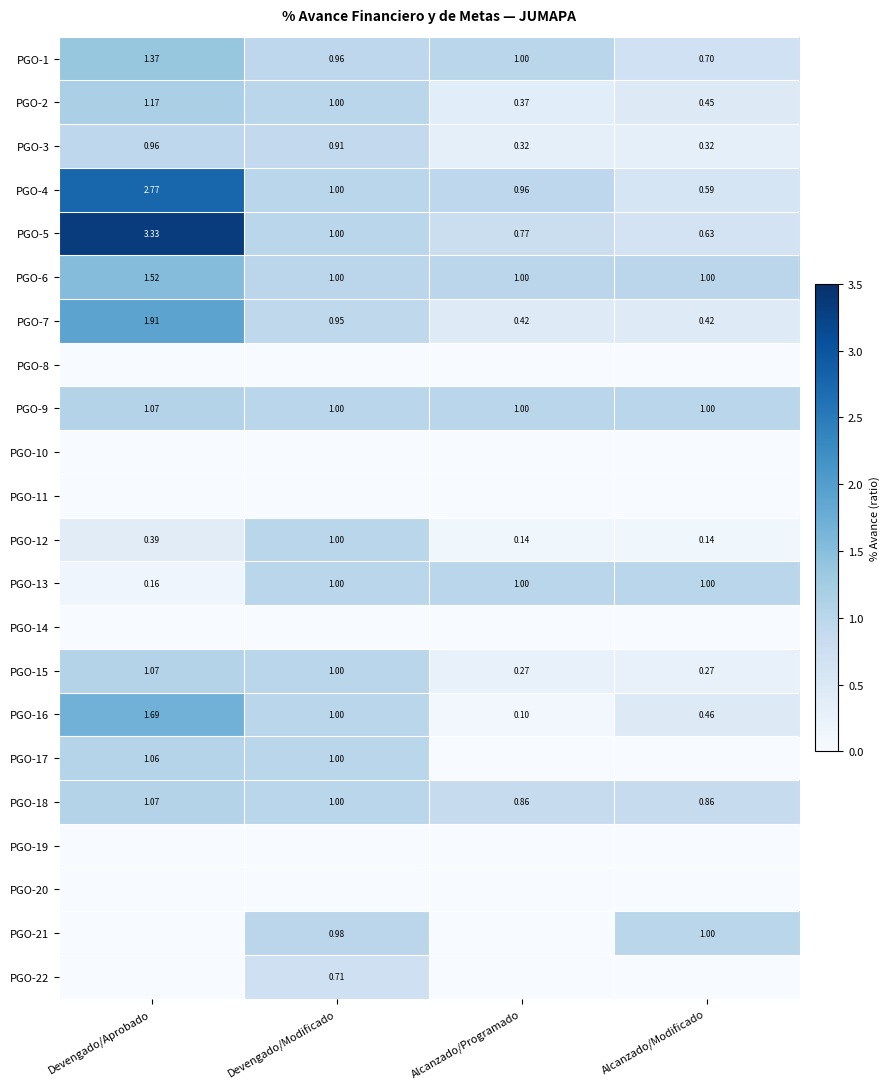

At which label does PGO-18 first exceed 1?

Devengado/Aprobado